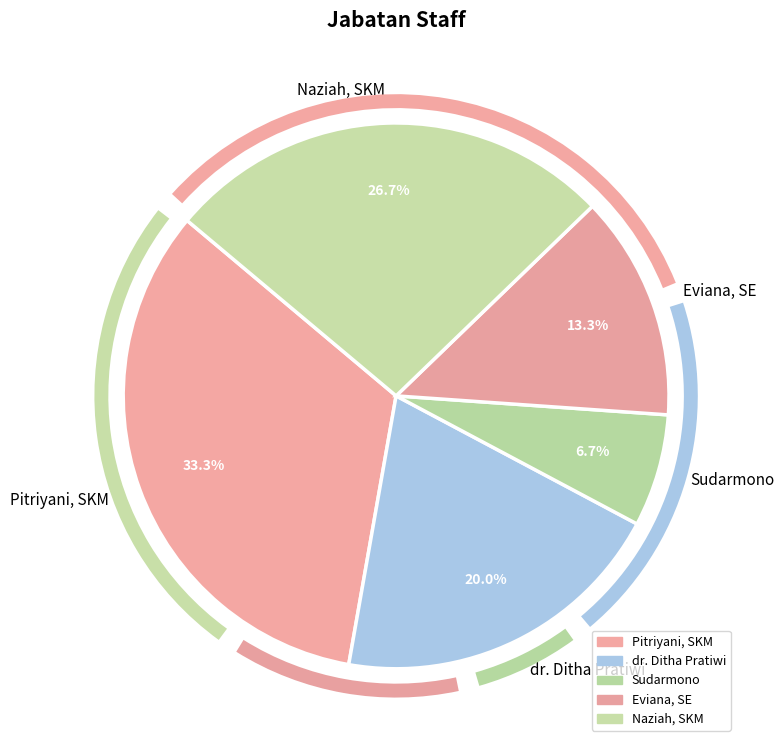

To the nearest percent, what is the combined percentage of dr. Ditha Pratiwi and Eviana, SE?

33%